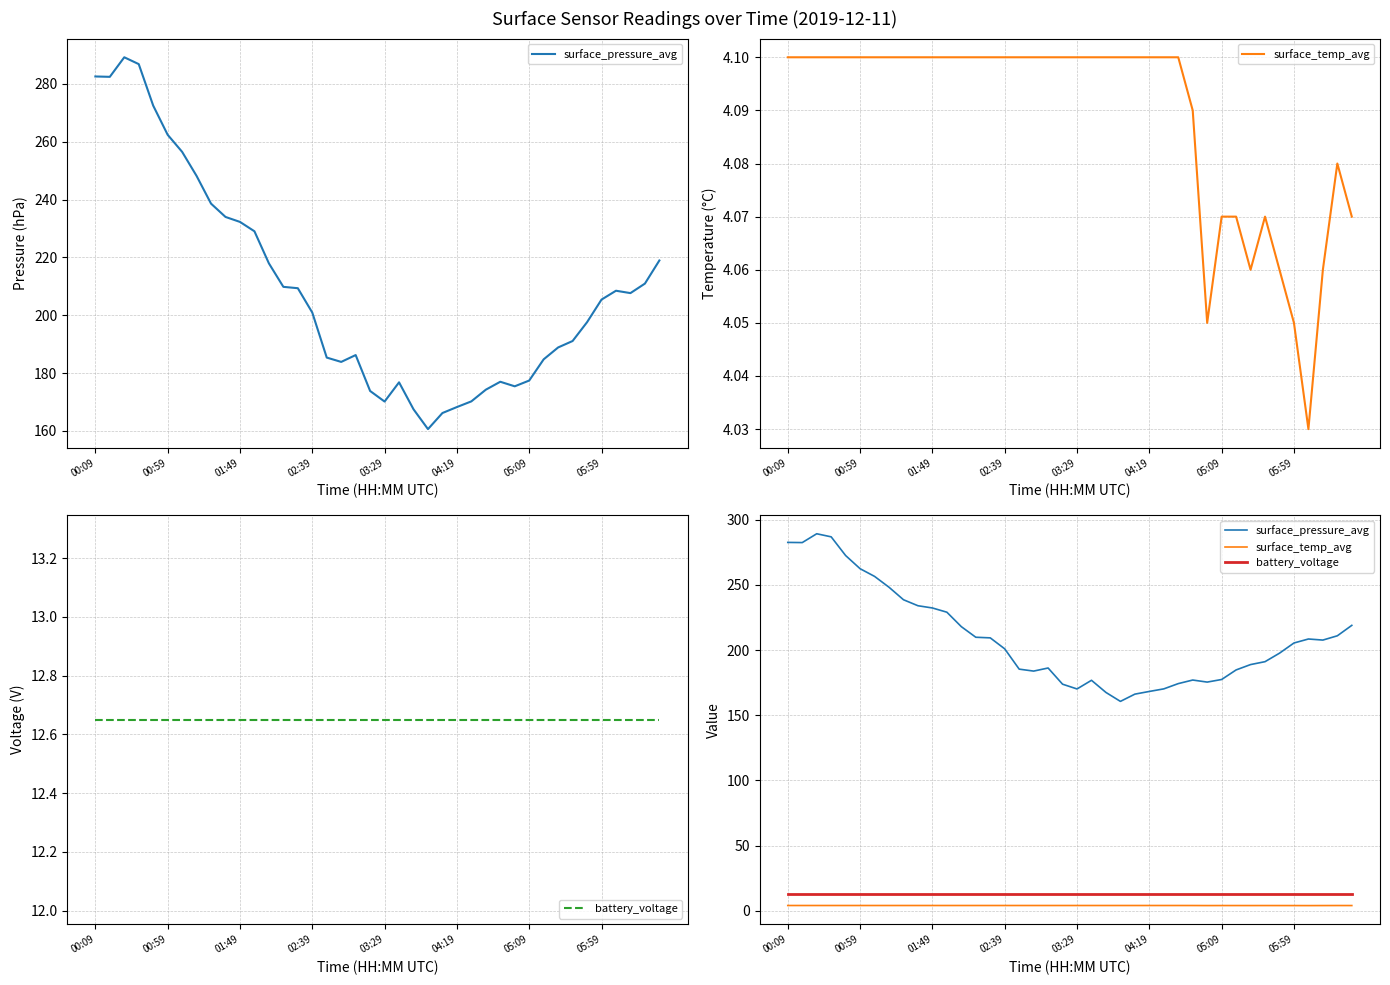

What is the average value of the surface_pressure_avg series?

209.5